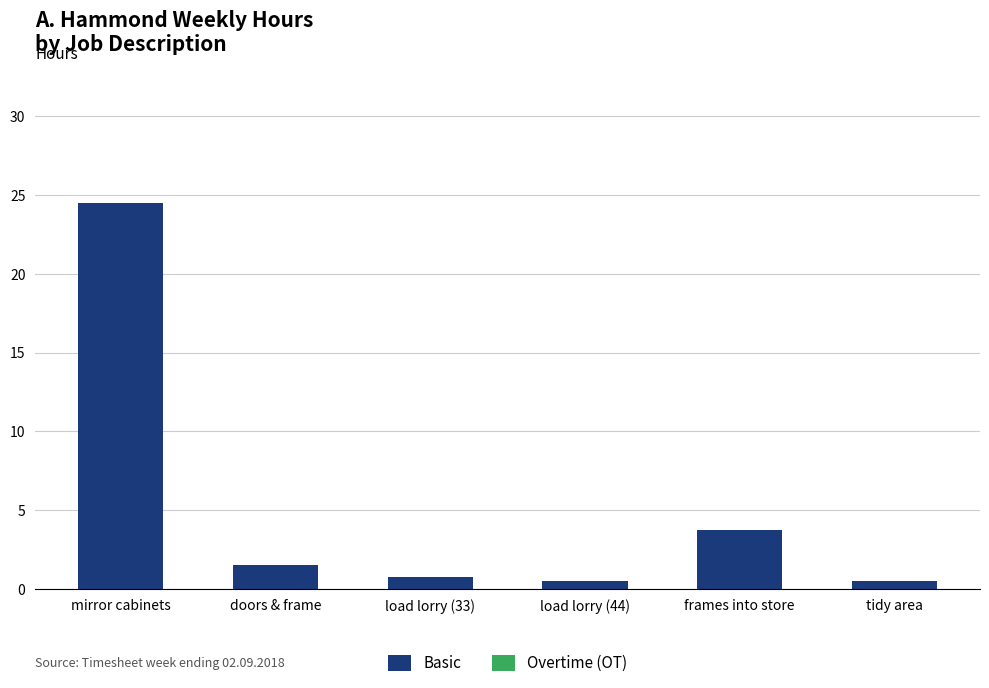

Which has a higher value, doors & frame or load lorry (44)?

doors & frame